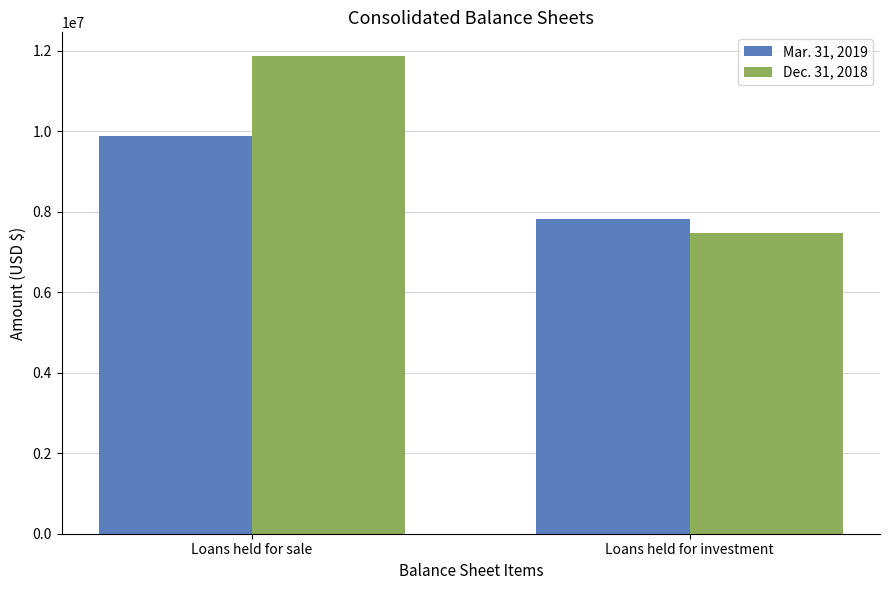

At how many categories does at least one series exceed 10010993?

1